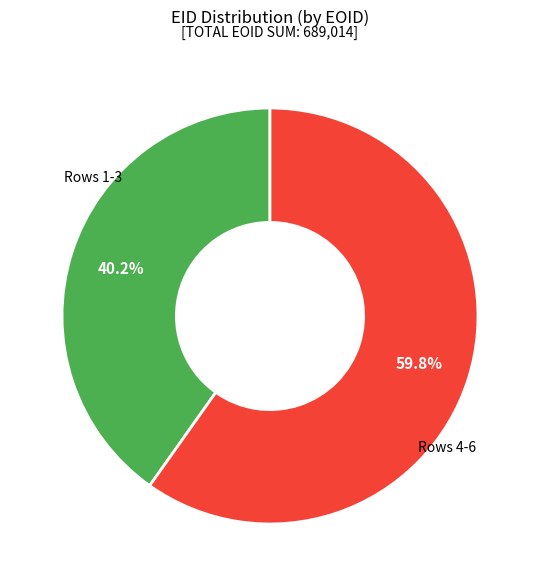

Is there a majority slice in this chart?

Yes